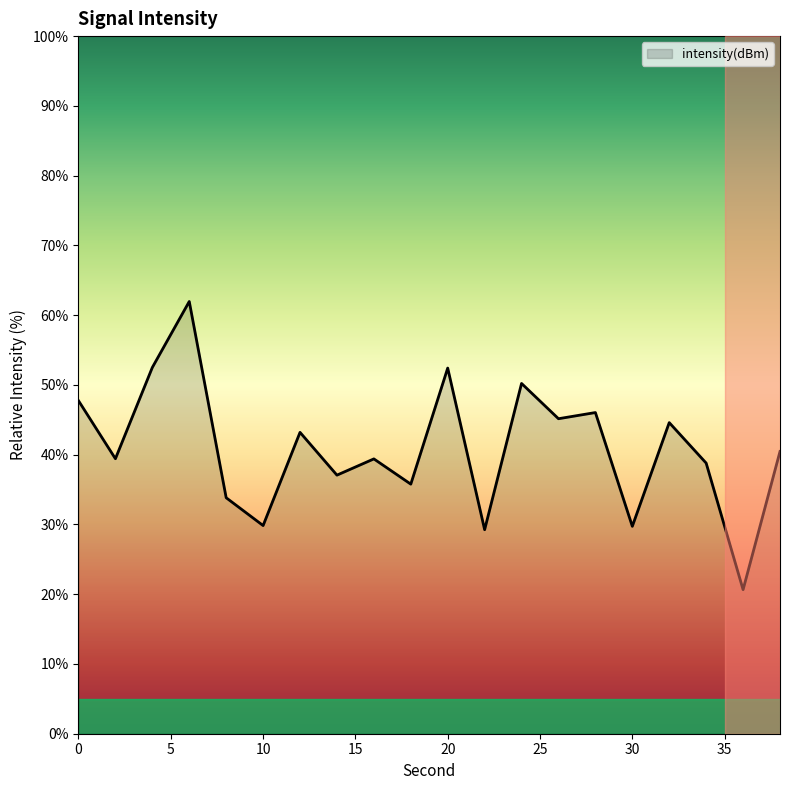

What is the greatest value displayed?

62.0